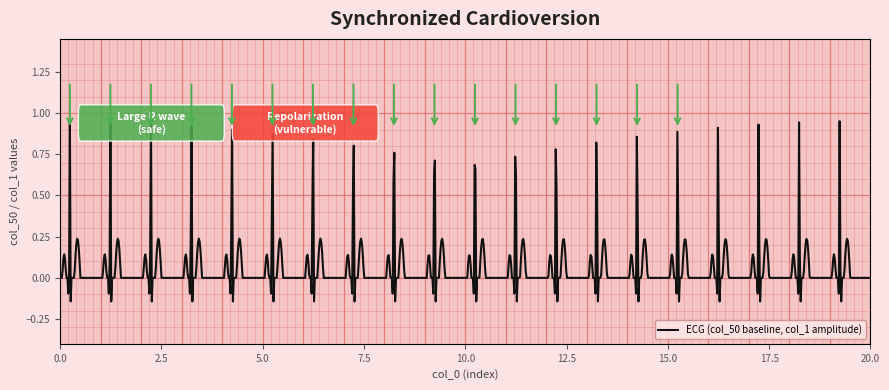

What is the difference between the maximum and minimum values?

1.1